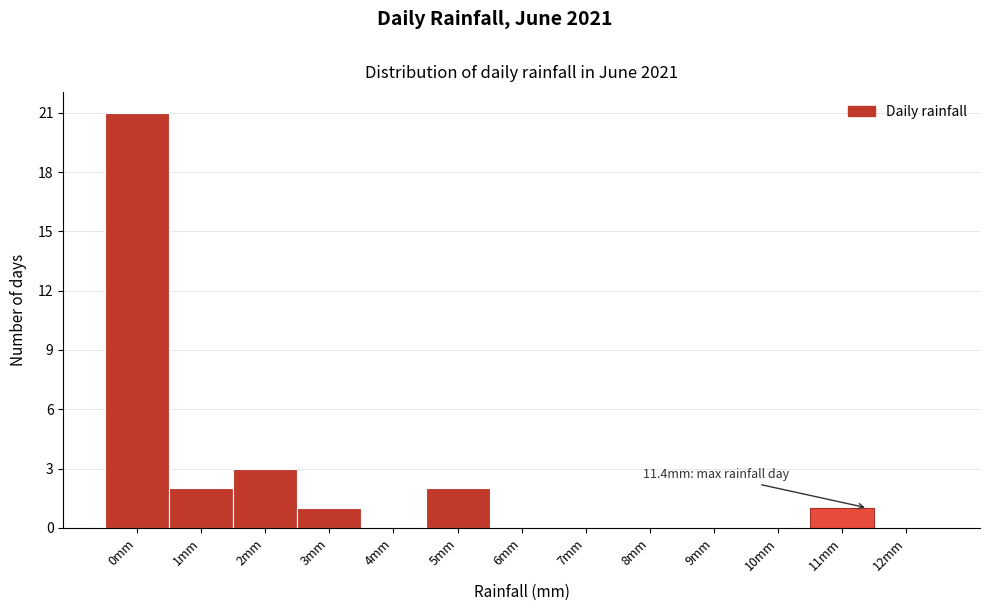

Reading left to right, list all the values displayed in this chart.

0mm=21	1mm=2	2mm=3	3mm=1	4mm=0	5mm=2	6mm=0	7mm=0	8mm=0	9mm=0	10mm=0	11mm=1	12mm=0